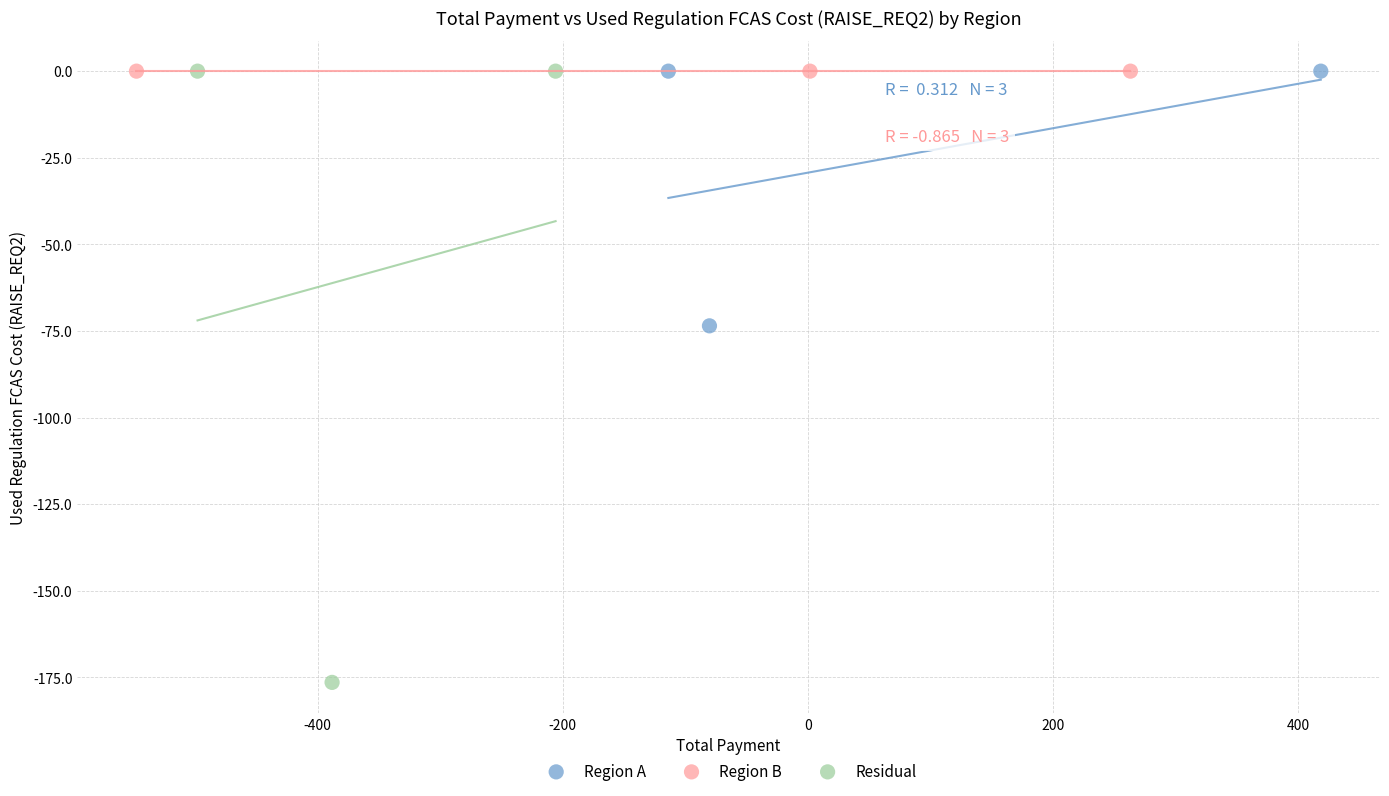

Which series reaches the minimum Y coordinate?

Residual